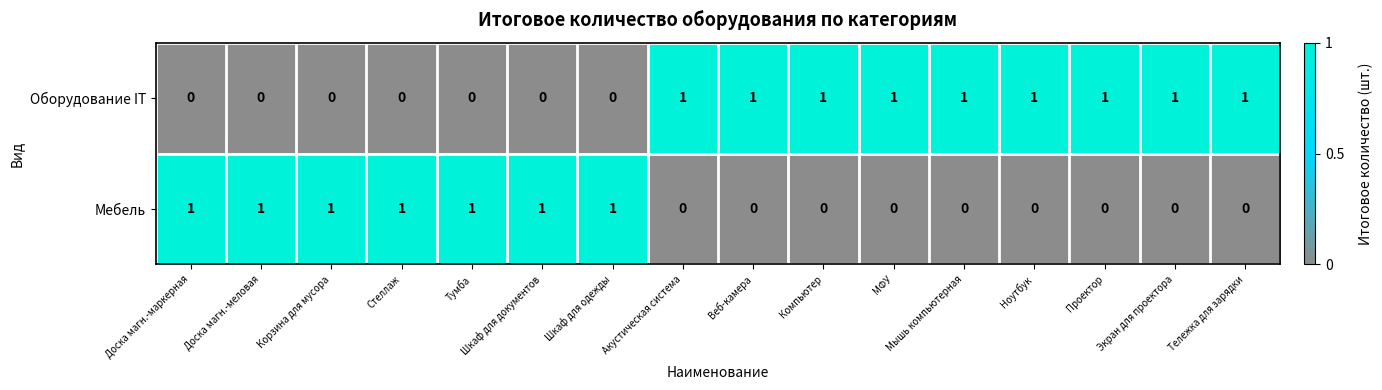

At how many categories does at least one series exceed 0?

16